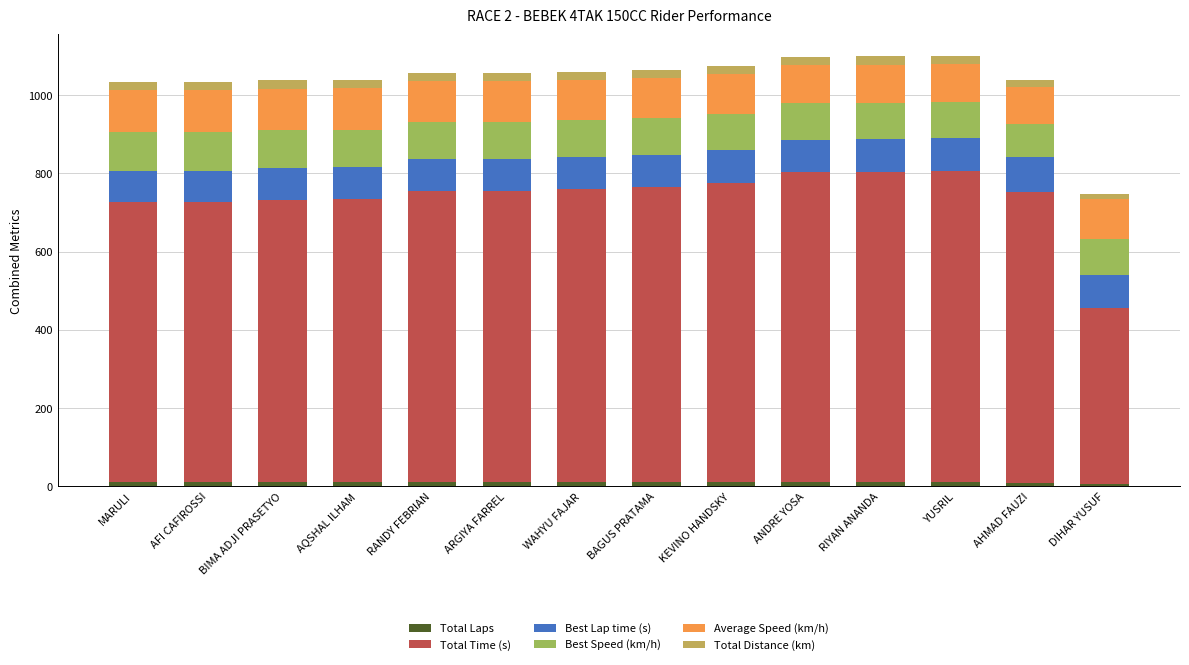

How many distinct data groups are displayed?

6